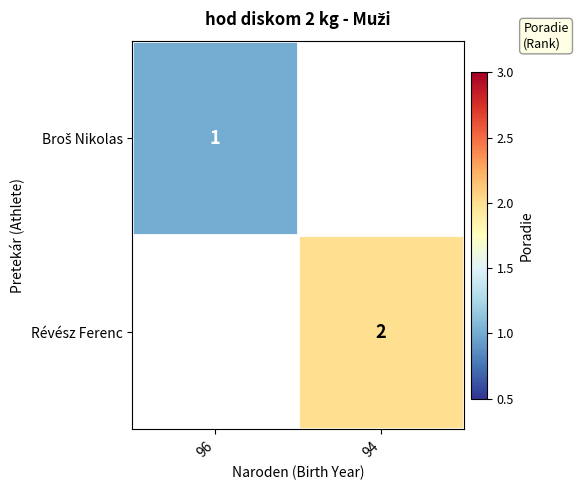

Which category has the highest value across all series?

94